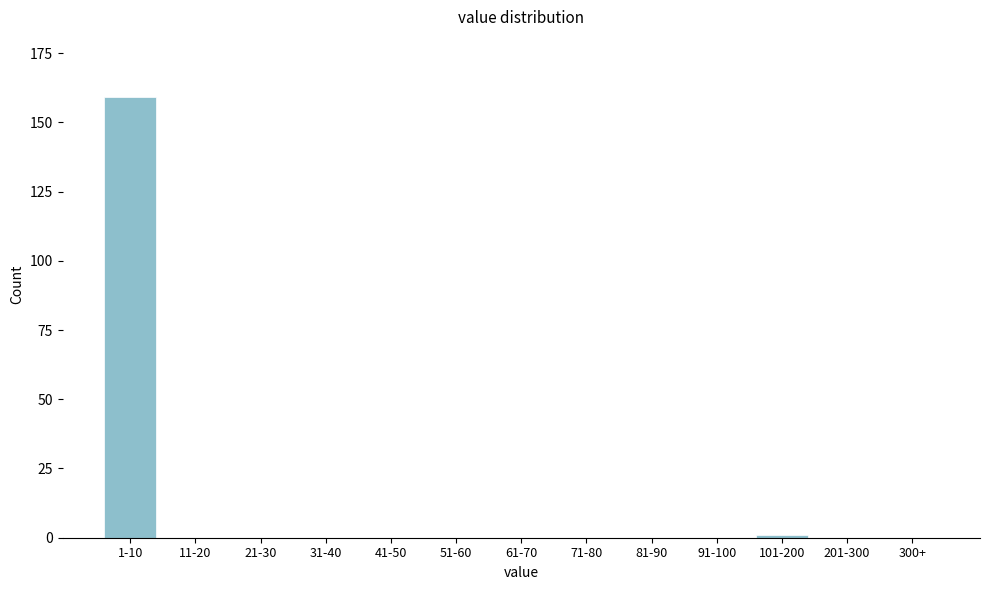

Reading right to left, what are all the values shown in this chart?

300+=0	201-300=0	101-200=1	91-100=0	81-90=0	71-80=0	61-70=0	51-60=0	41-50=0	31-40=0	21-30=0	11-20=0	1-10=159